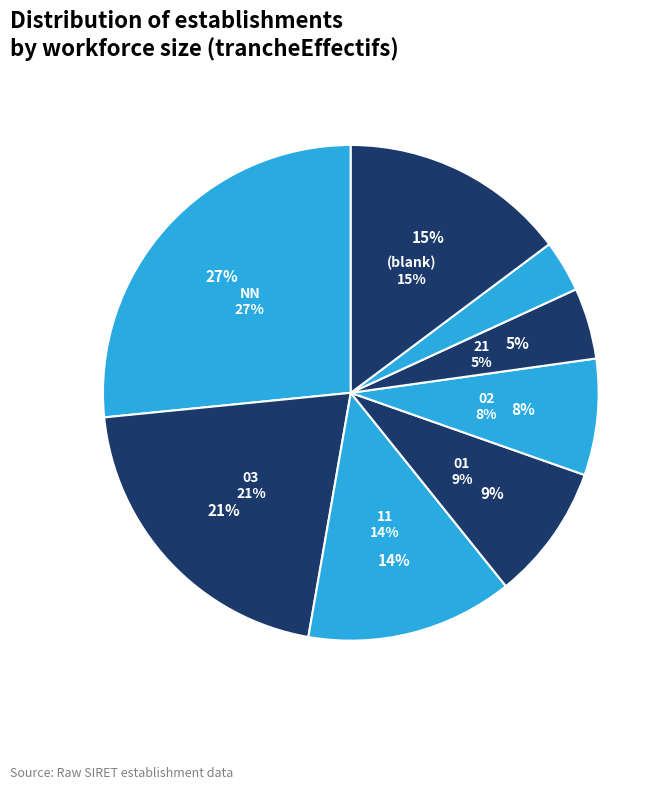

What is the ratio of the value at 01 to the value at 22?

4.2